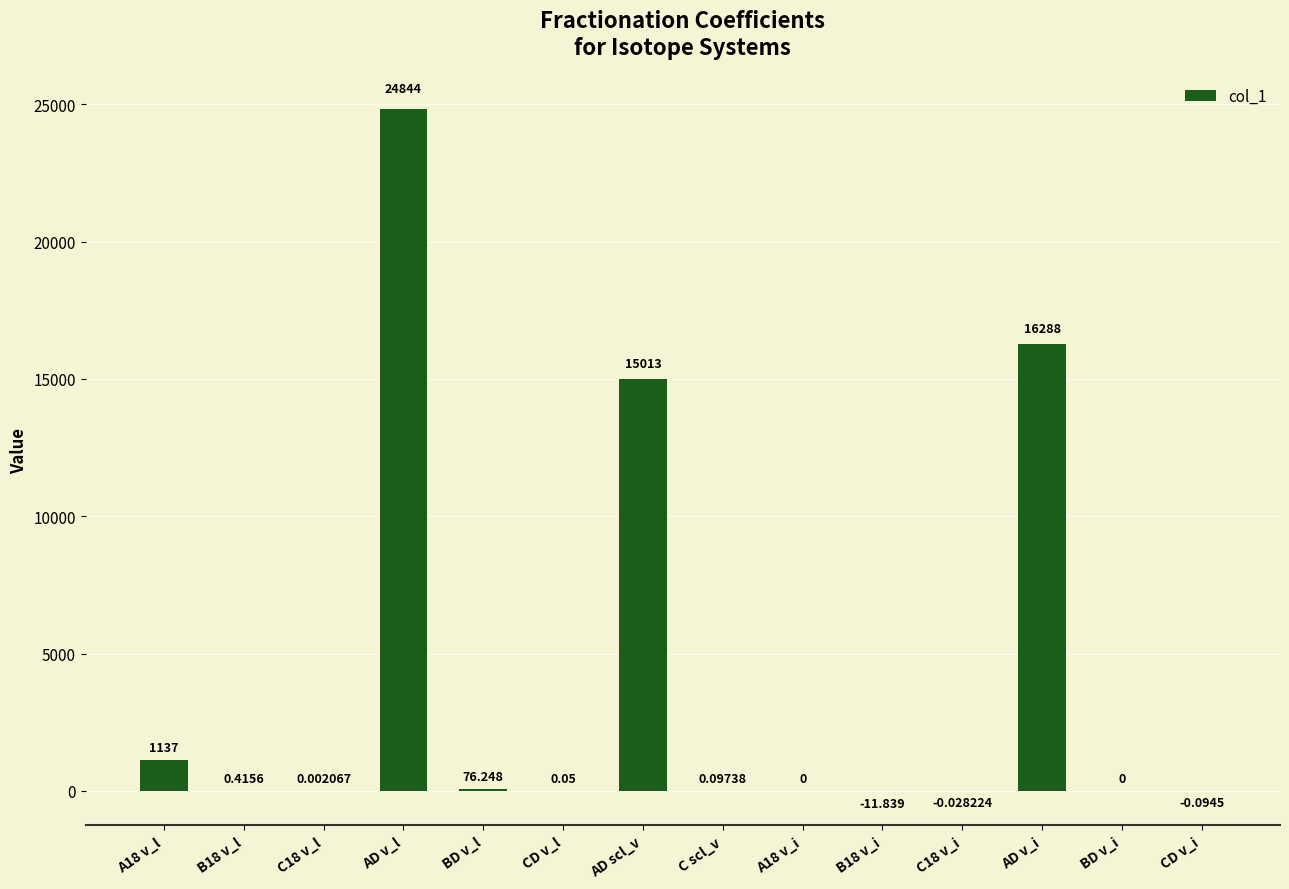

What is the average value?

4096.2